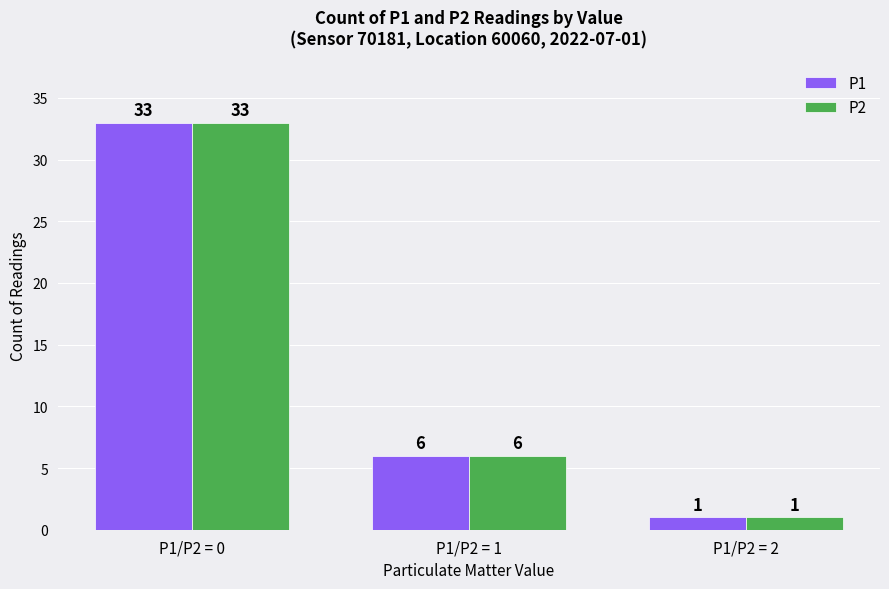

What is the minimum value for P2?

1